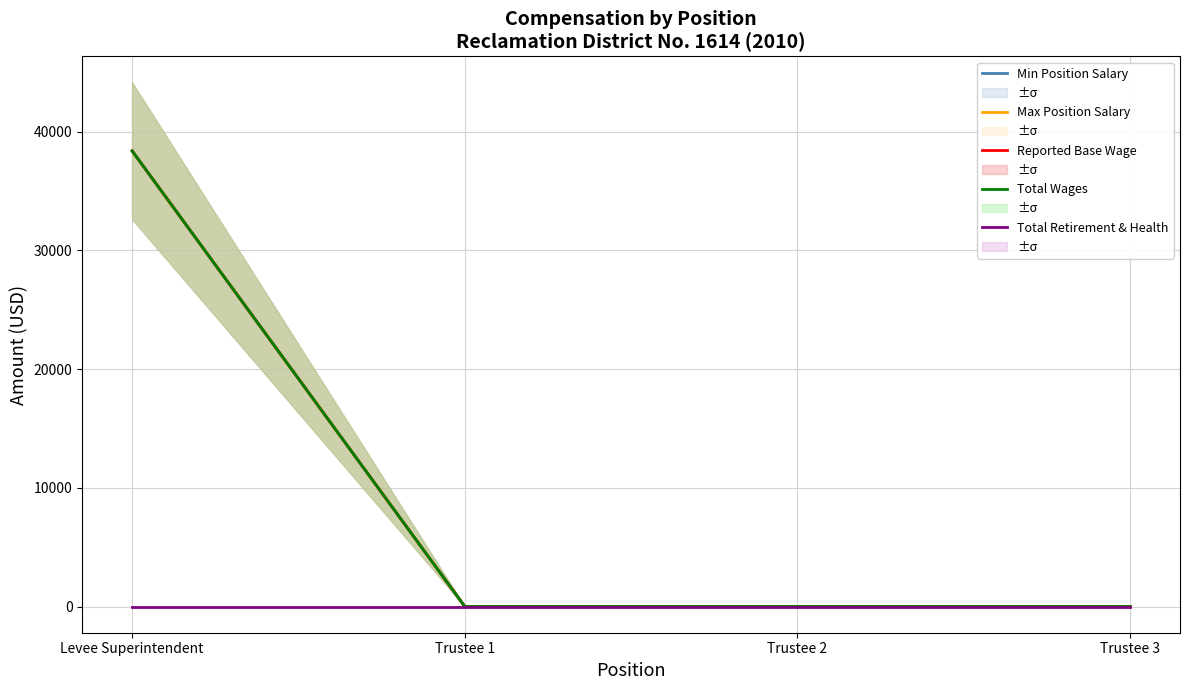

True or false: Reported Base Wage and Total Retirement & Health cross at least once.

False